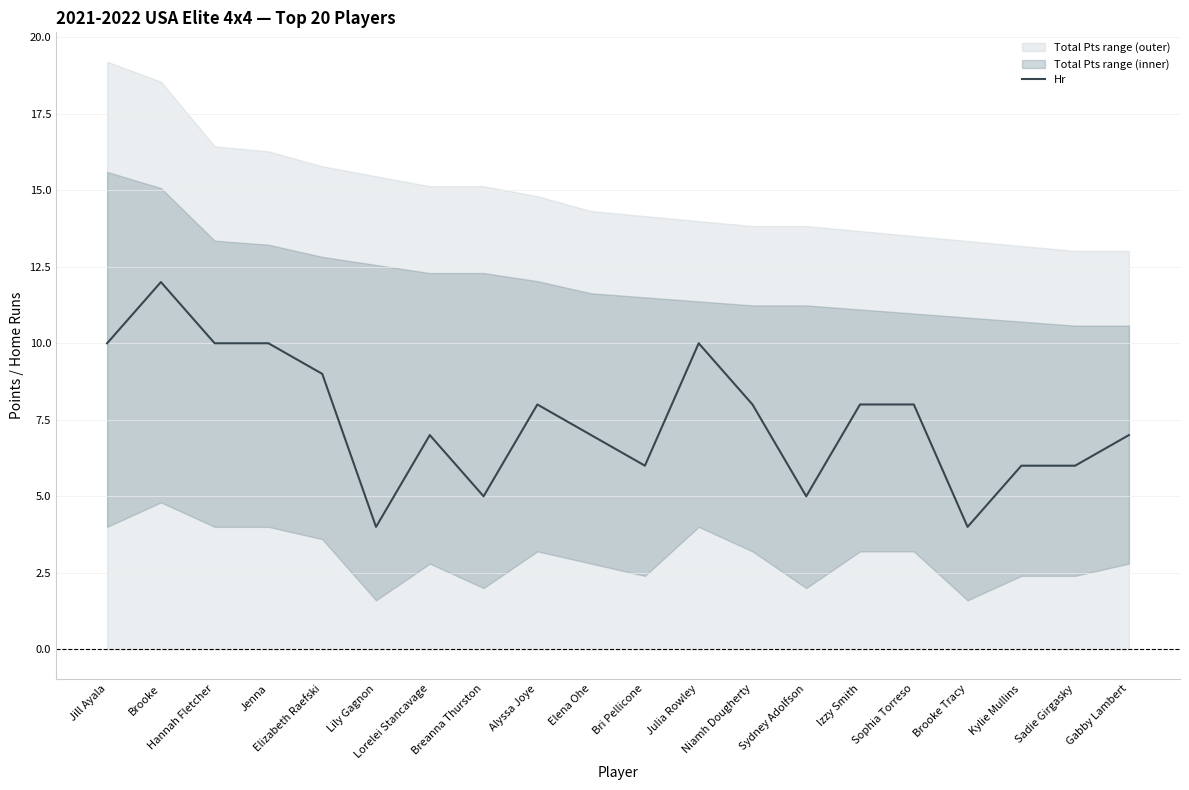

How many points are higher than both their immediate neighbors (excluding endpoints)?

4